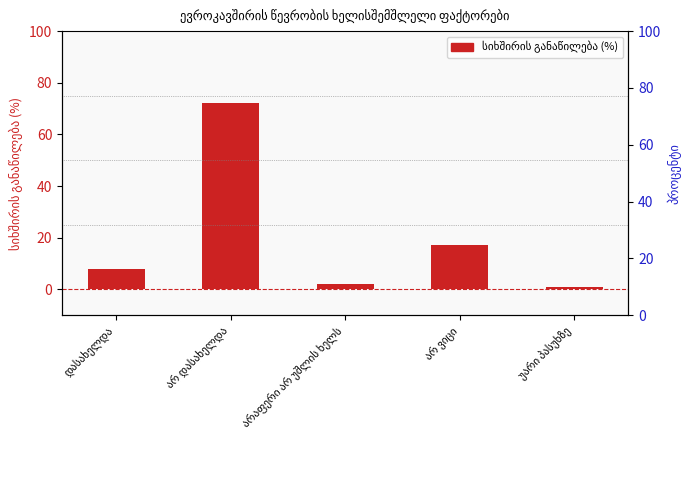

True or false: the data shows 8 at დასახელდა.

True